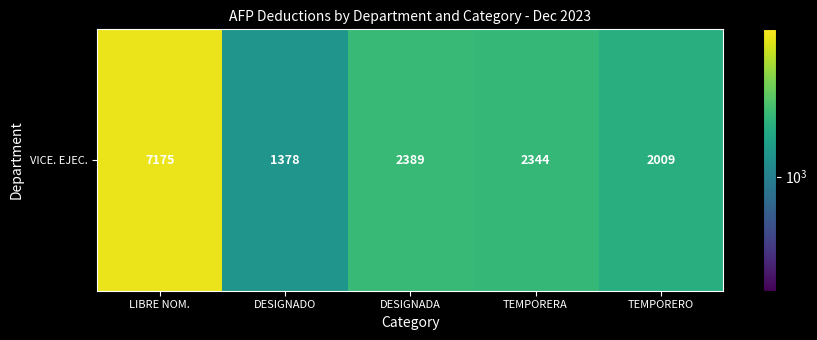

Which category has the highest value across all series?

LIBRE NOM.